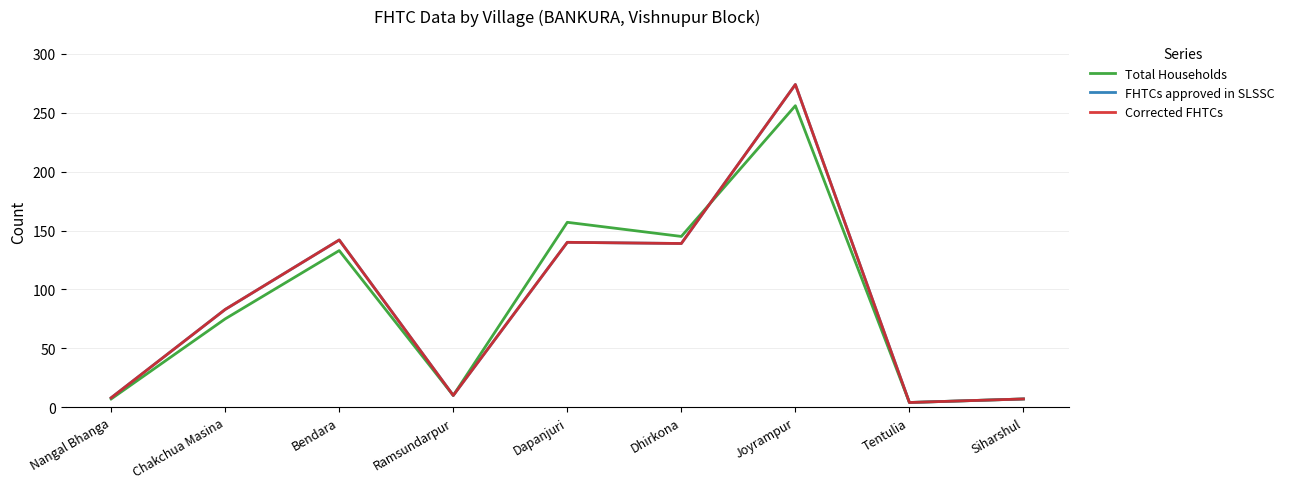

Is this an area chart (filled region under the line)?

No